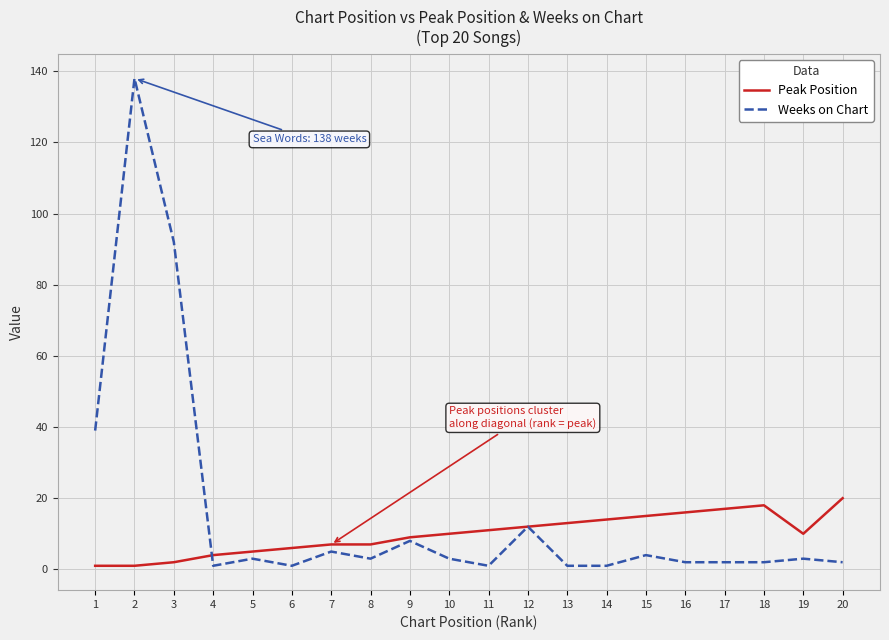

Which series has the largest range (max minus min)?

Weeks on Chart